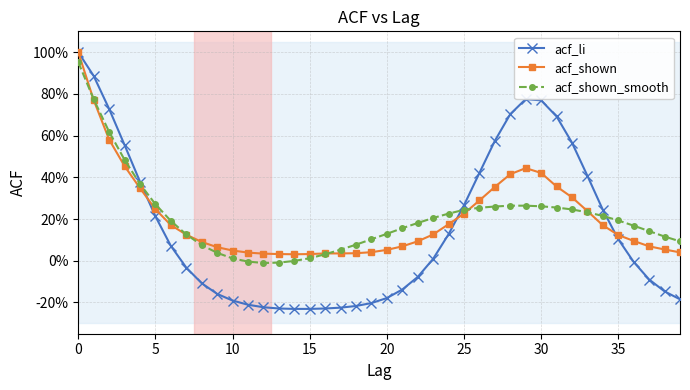

True or false: acf_shown and acf_li intersect in this chart.

True